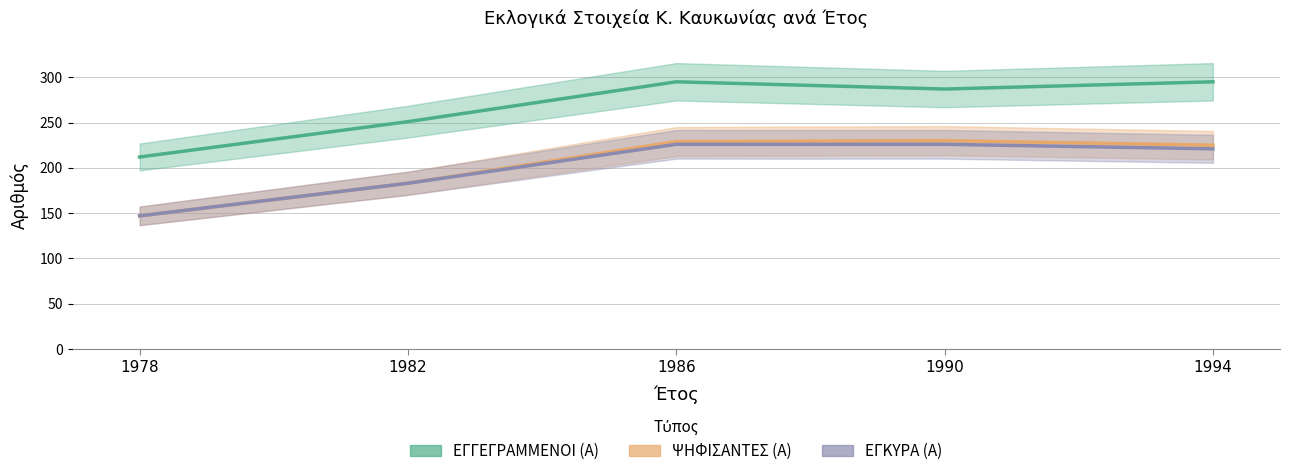

What is the difference between the maximum and minimum values in the ΨΗΦΙΣΑΝΤΕΣ (Α) series?

83